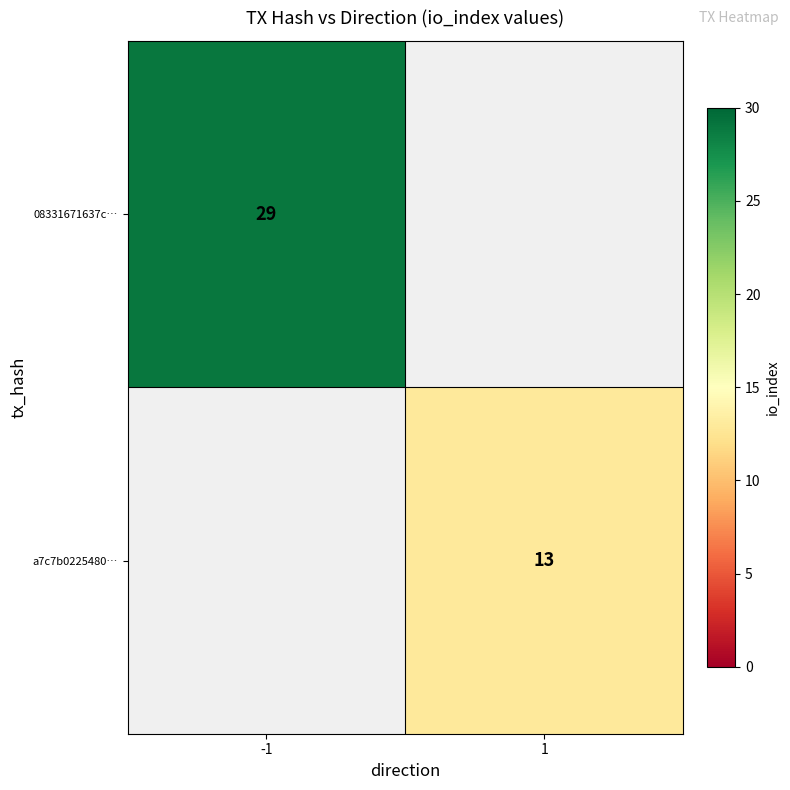

True or false: 08331671637c… has a value of 29 at -1.

True